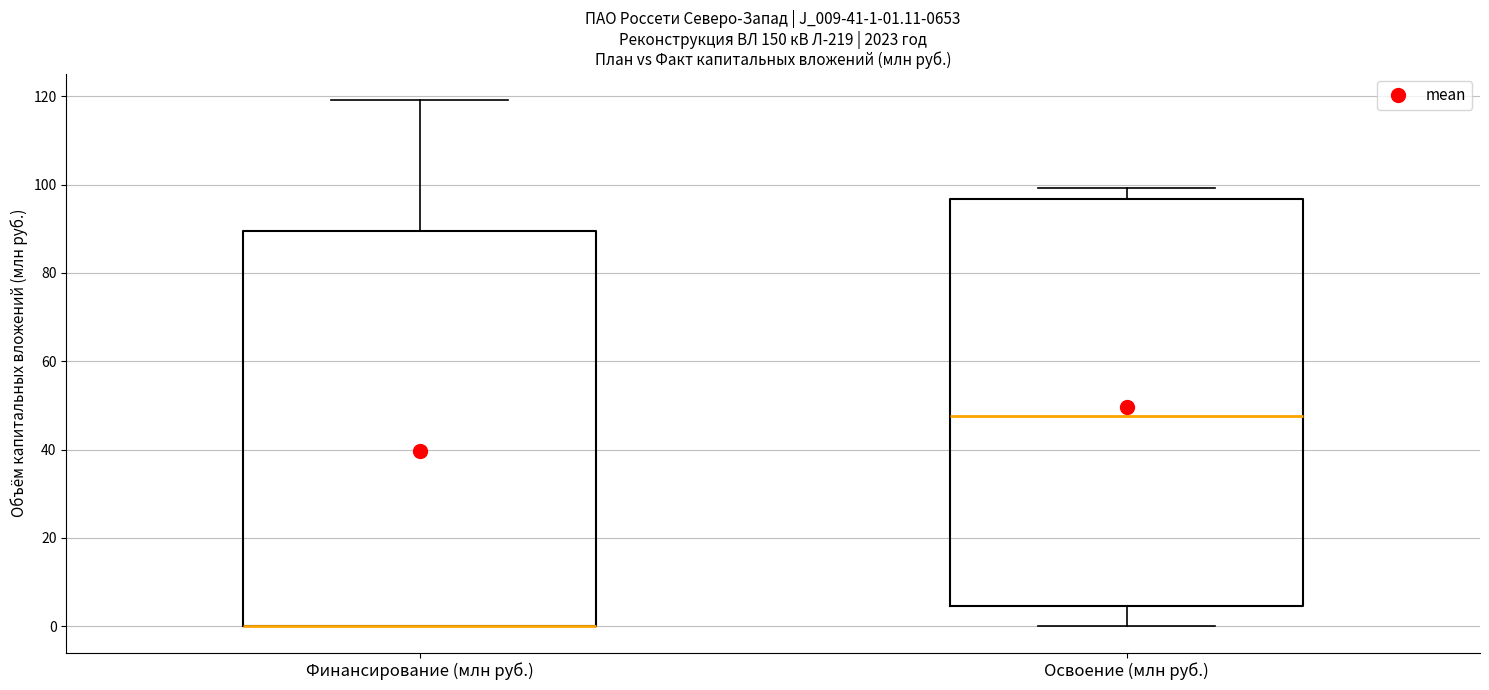

Which box is the tallest, from its lower edge to its upper edge?

Освоение (млн руб.)